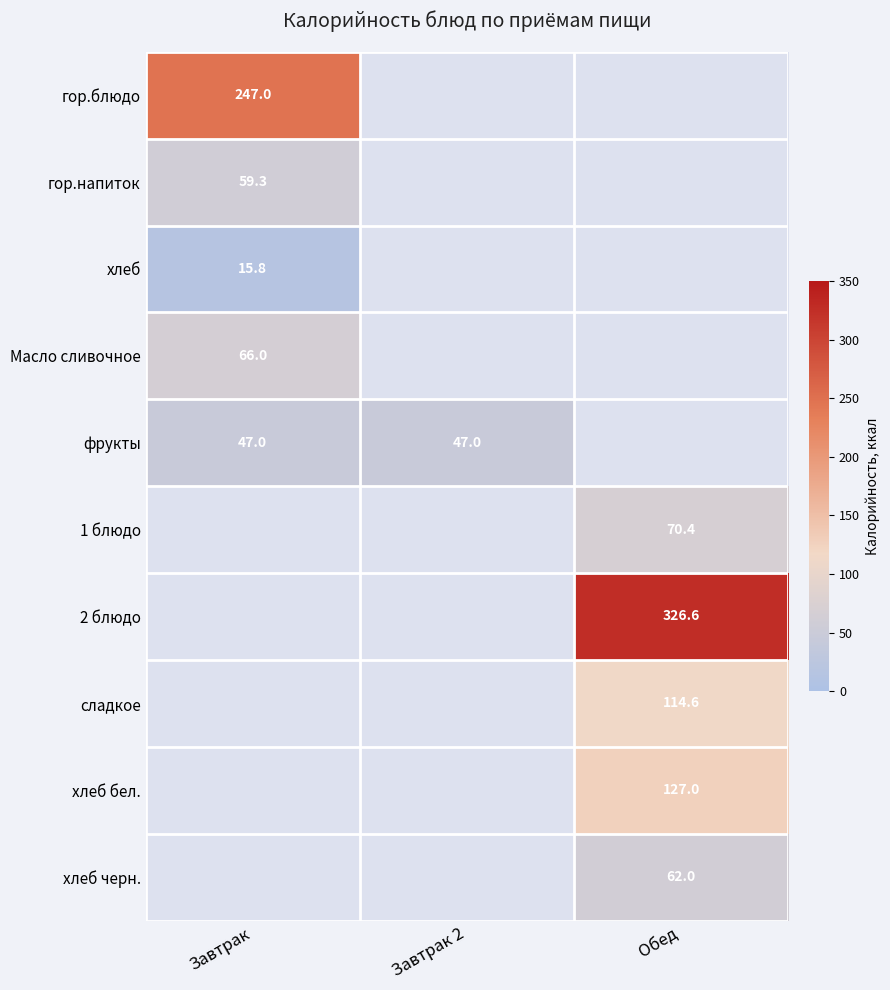

The хлеб series shows 15.8 at Завтрак. True or false?

True